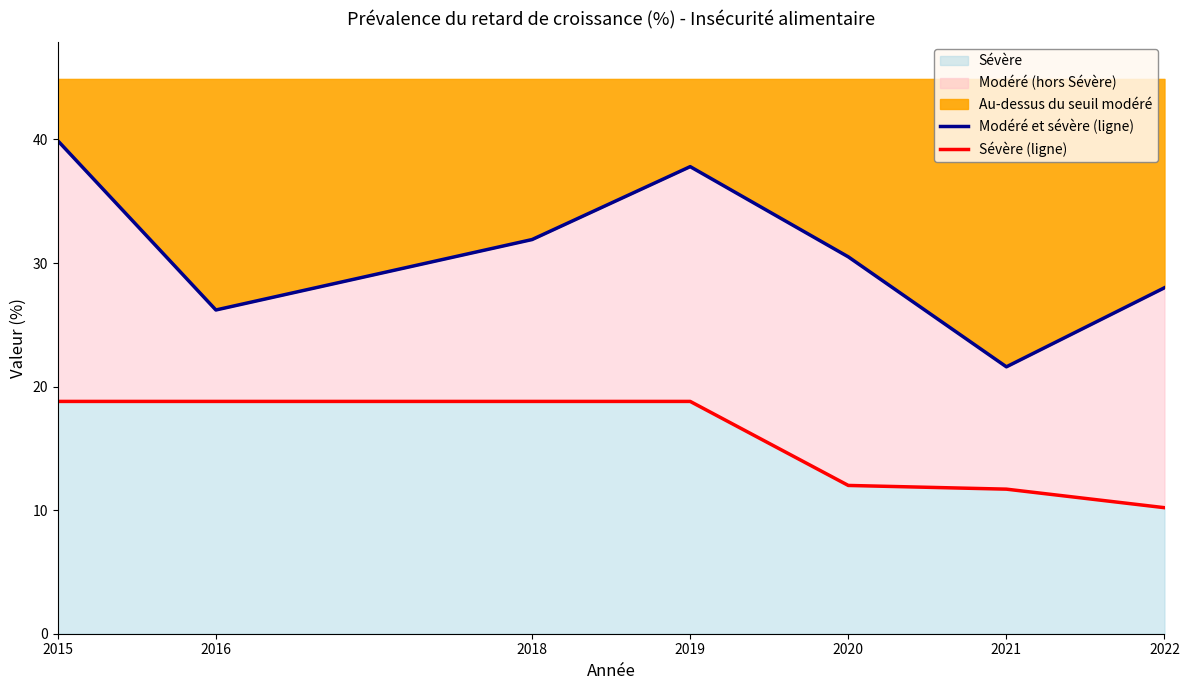

At which label is Sévère (ligne) closest to 14?

2020